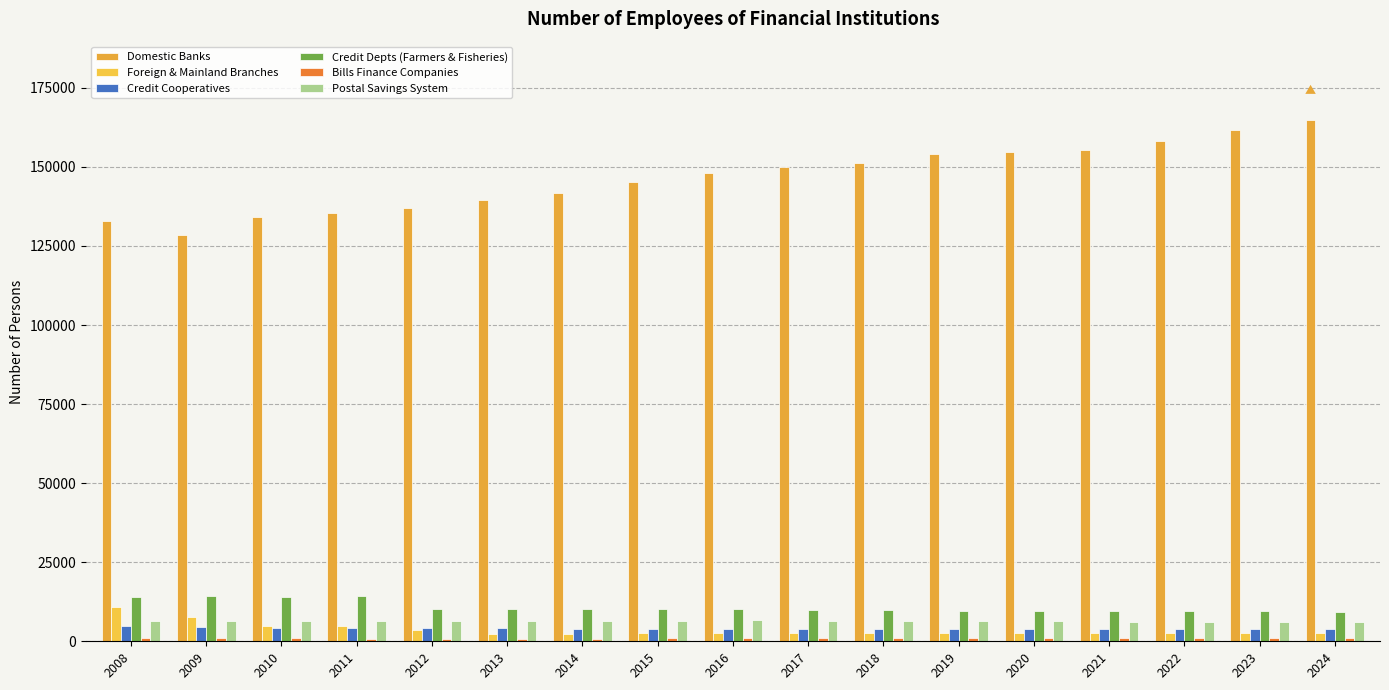

What is the difference between the Credit Depts (Farmers & Fisheries) values at 2016 and 2009?

4296